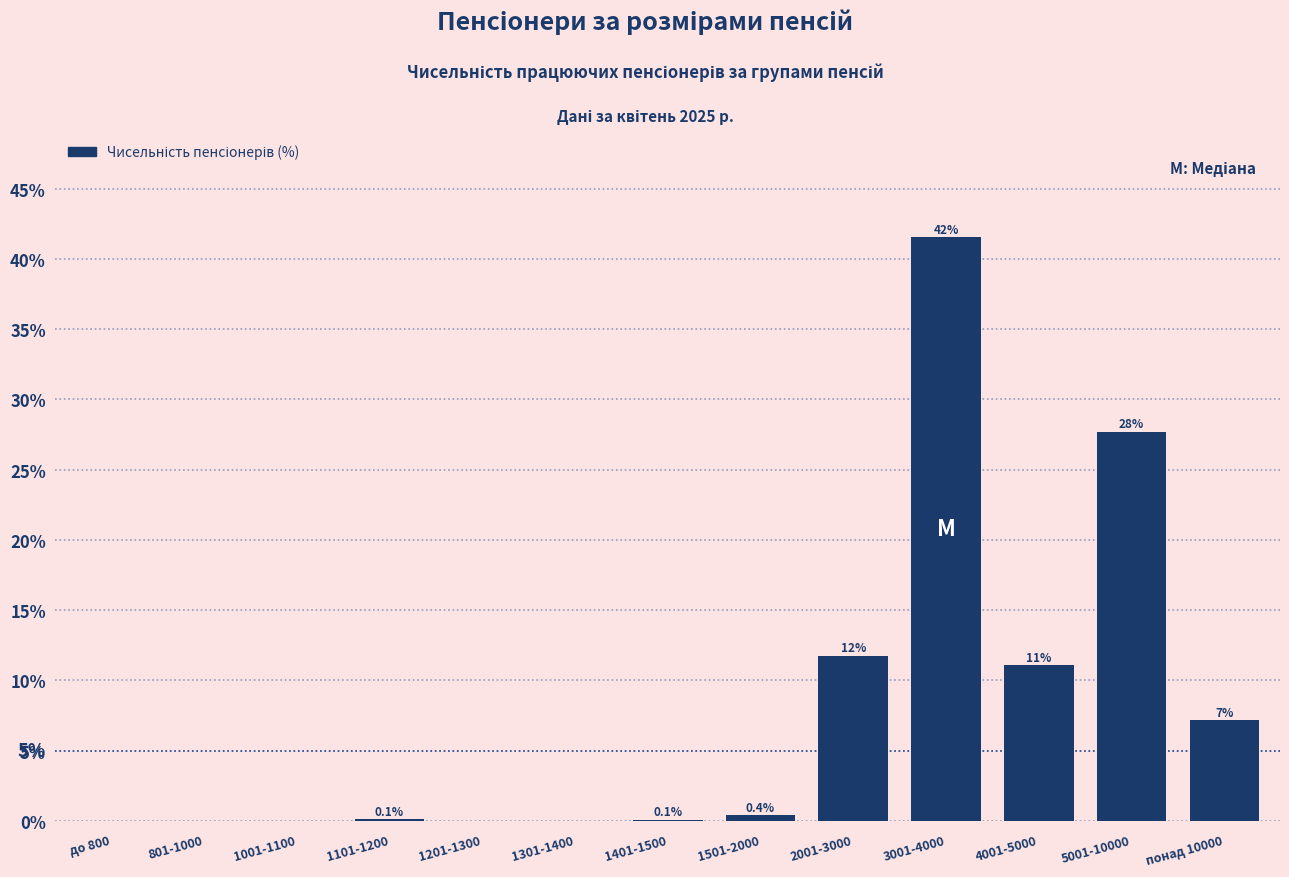

Are the bars horizontal?

No